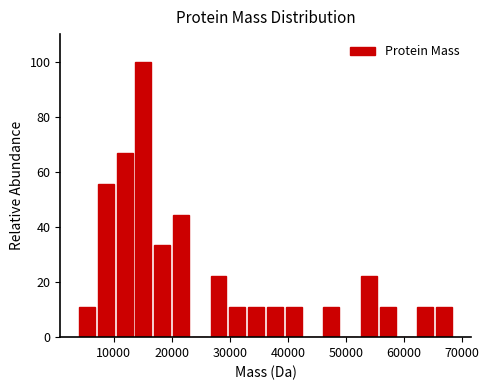

Read against the x-axis, roughly where is the centre of the tallest bar?

15000